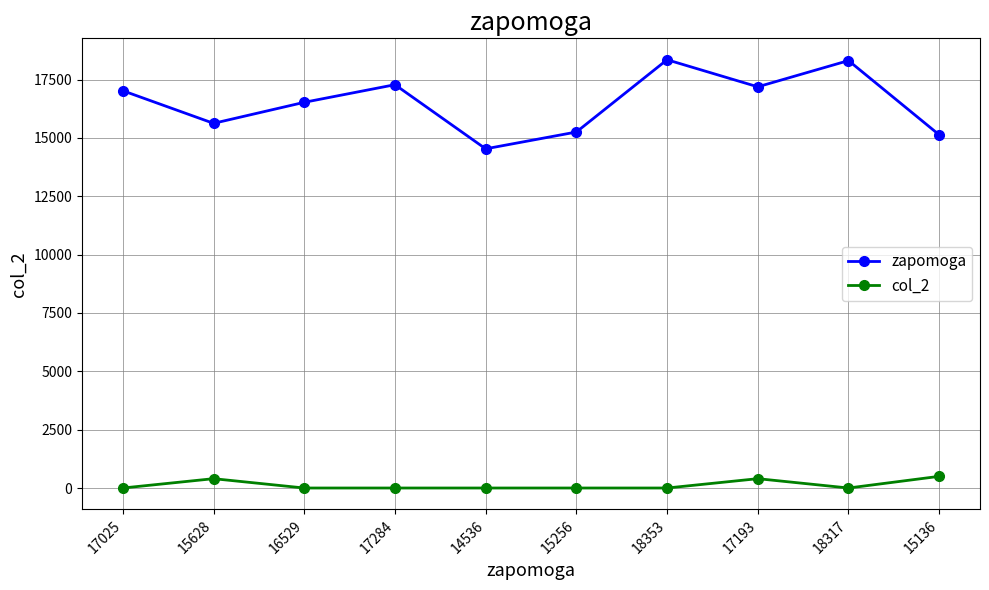

Which series has the largest total across all categories?

zapomoga